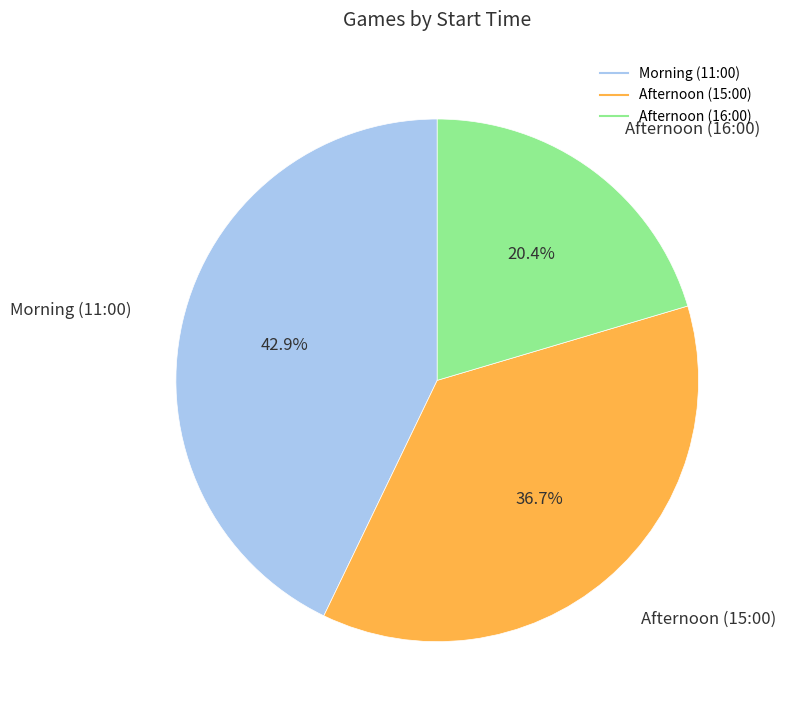

Does any single category account for the majority?

No